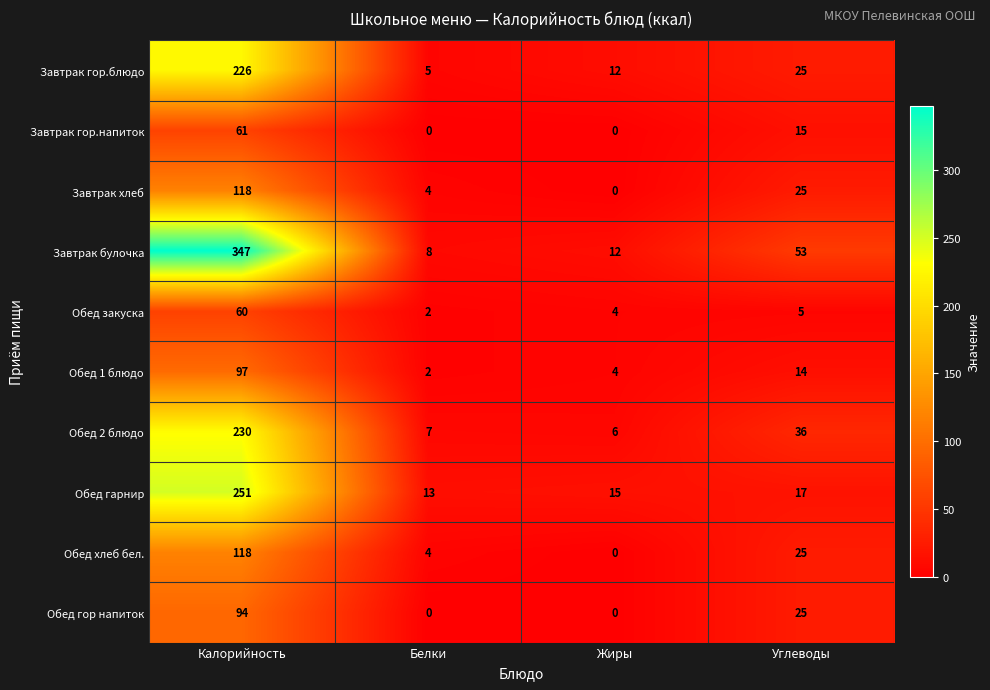

How many data points in Обед хлеб бел. are less than 25?

2